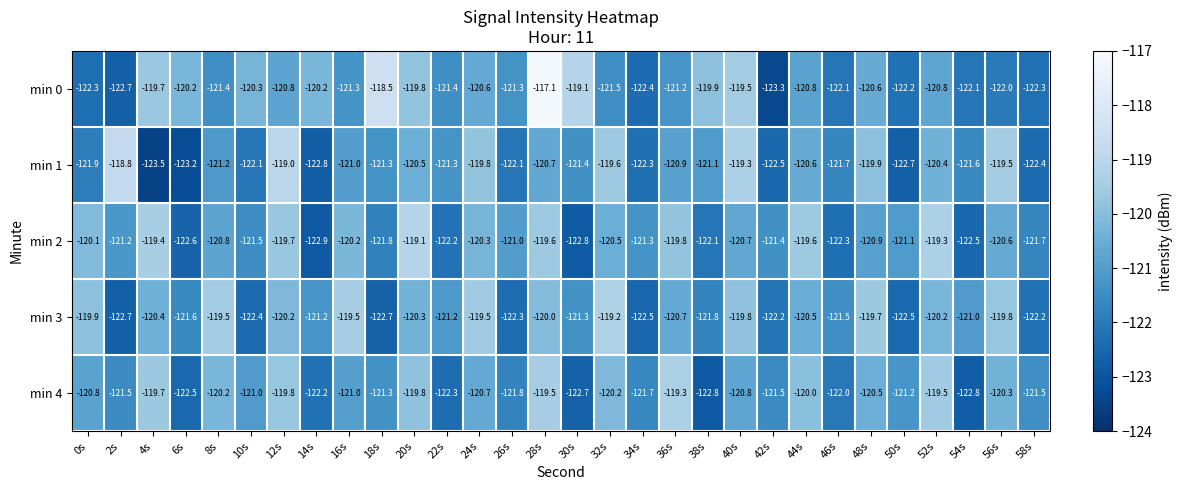

Where does the min 4 series first go above -121?

0s